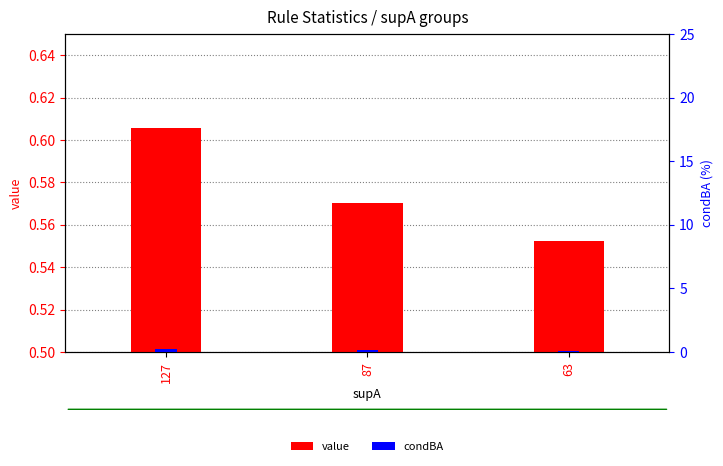

What is the difference between the highest and lowest values at 63?

0.4